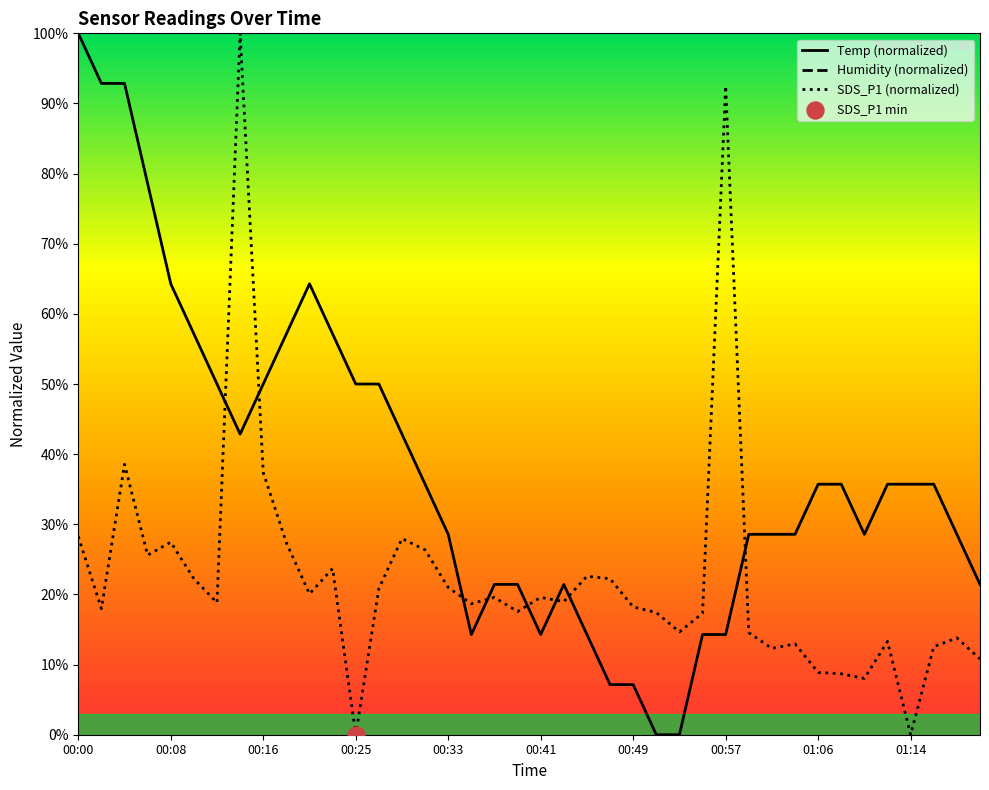

How many times do SDS_P1 (normalized) and Temp (normalized) cross each other?

8